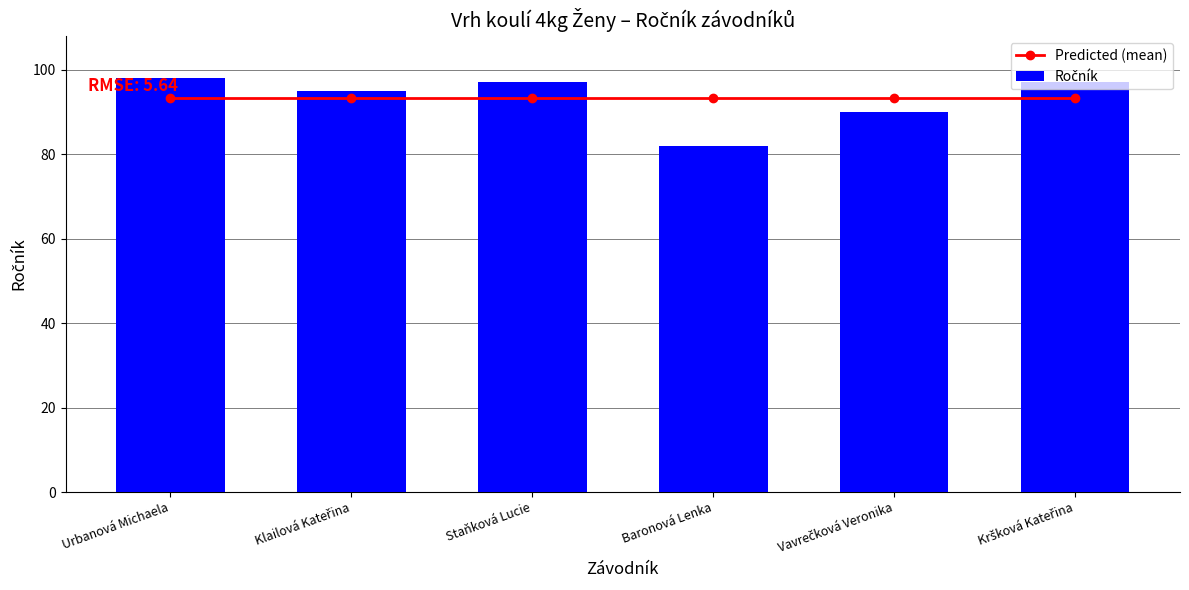

The Predicted (mean) series shows 30.9 at Staňková Lucie. True or false?

False